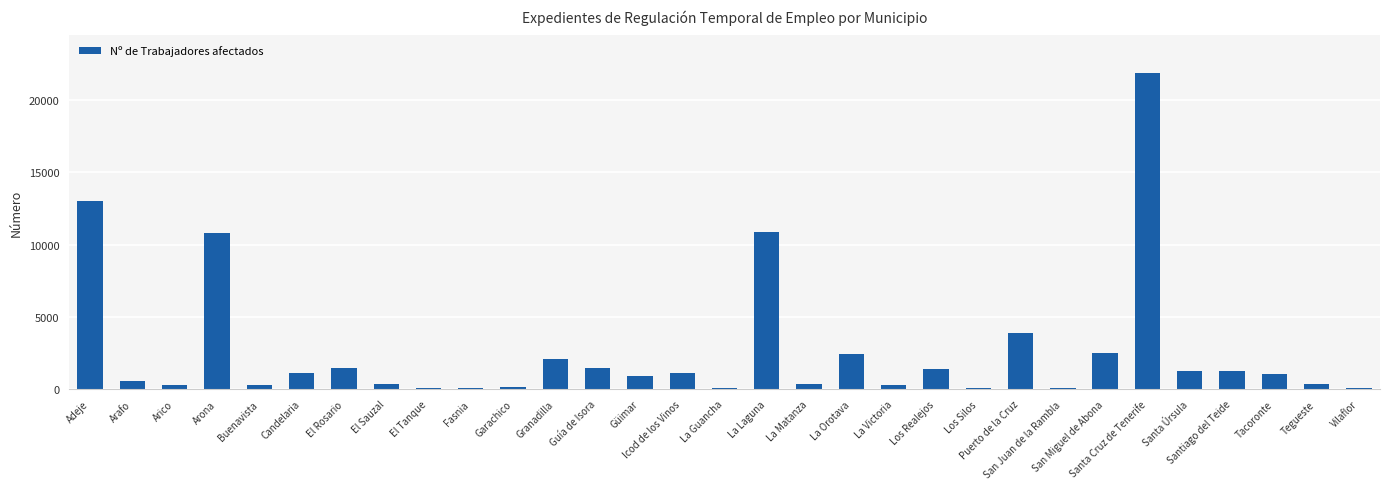

What is the sum of all values?

81834